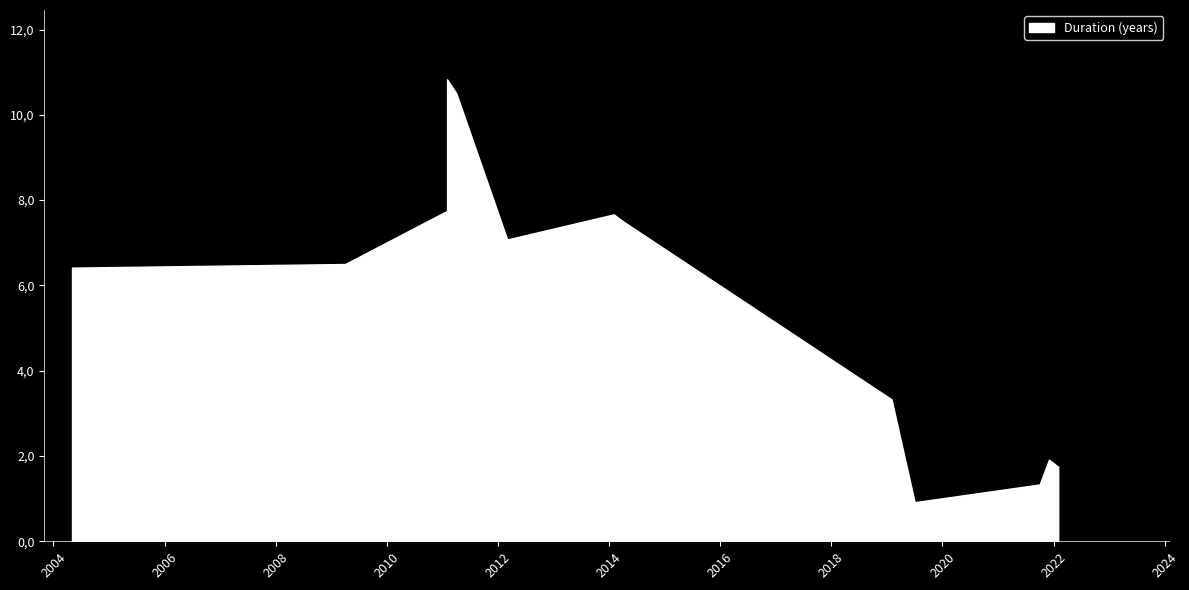

What is the sum of the values at 12 and 13?

3.2